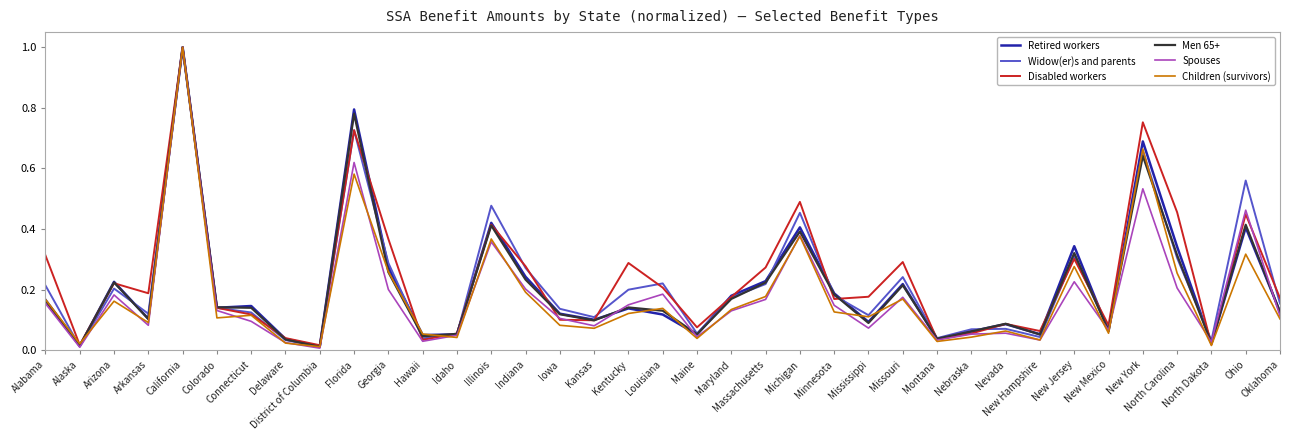

Which category has the highest value in the Disabled workers series?

California